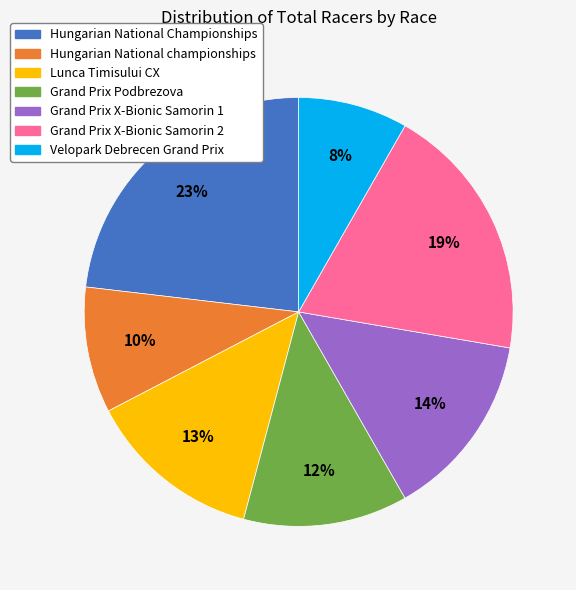

Does Hungarian National Championships represent more than half of the total?

No